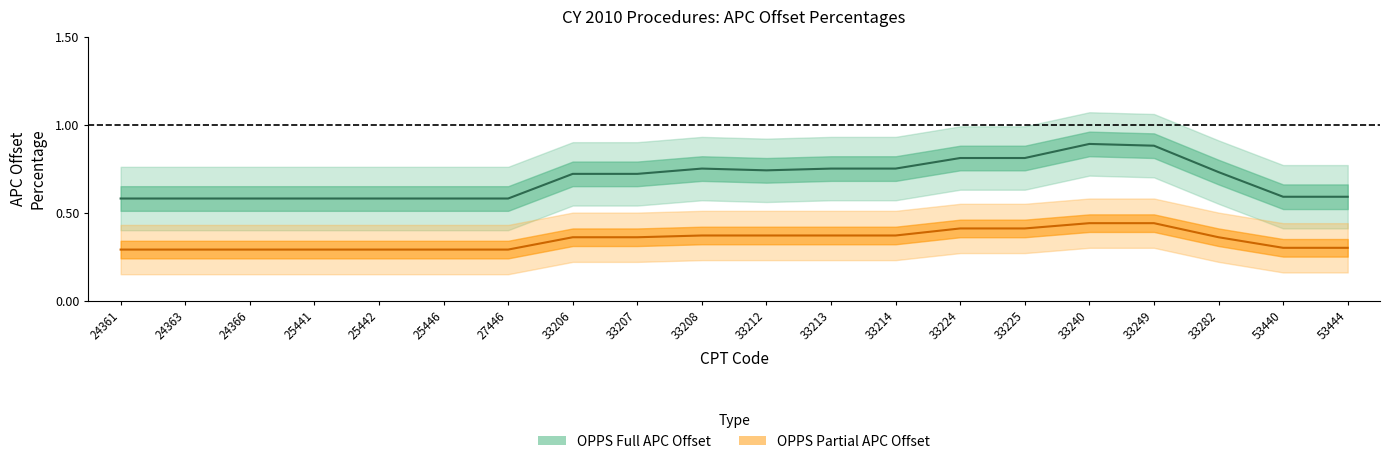

What is the lowest value of the OPPS Partial APC Offset series?

0.3